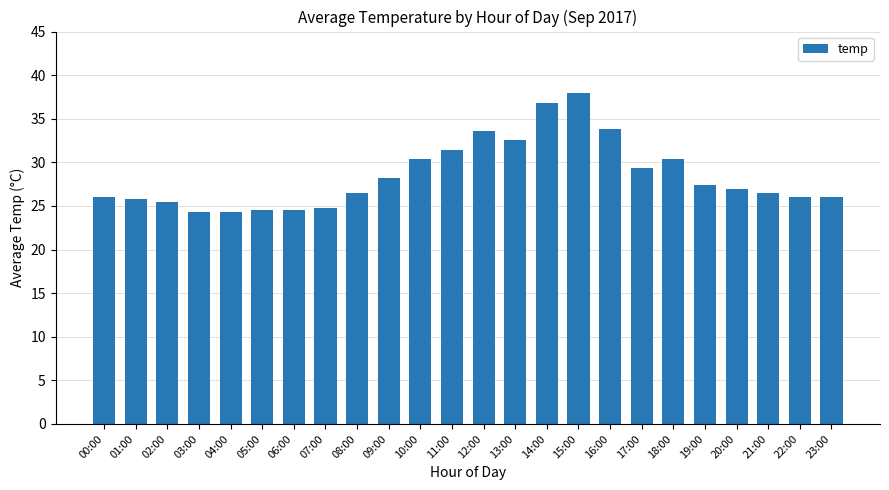

What is the greatest value displayed?

38.0